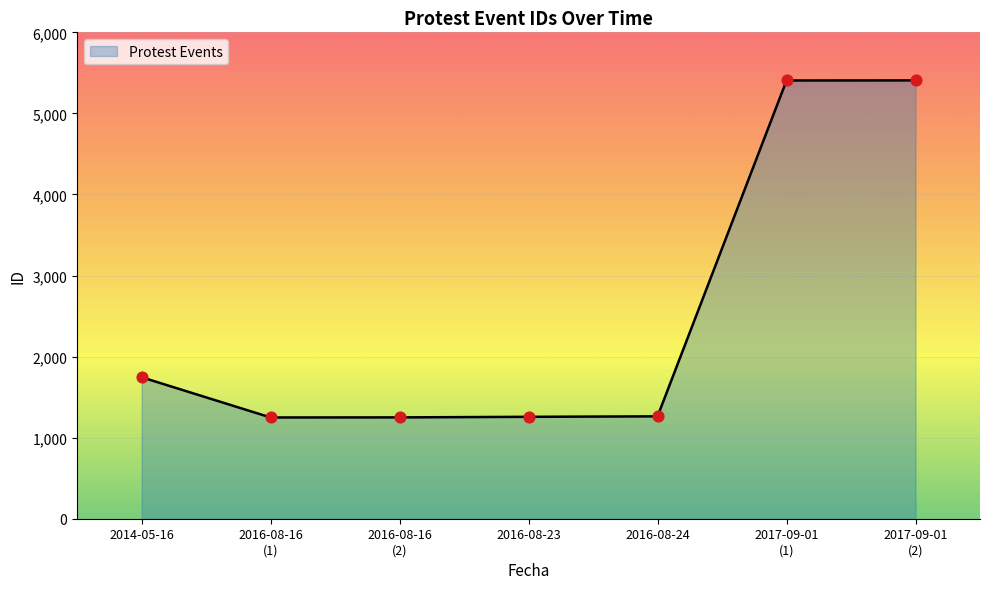

At which label is the value closest to 3328?

2014-05-16